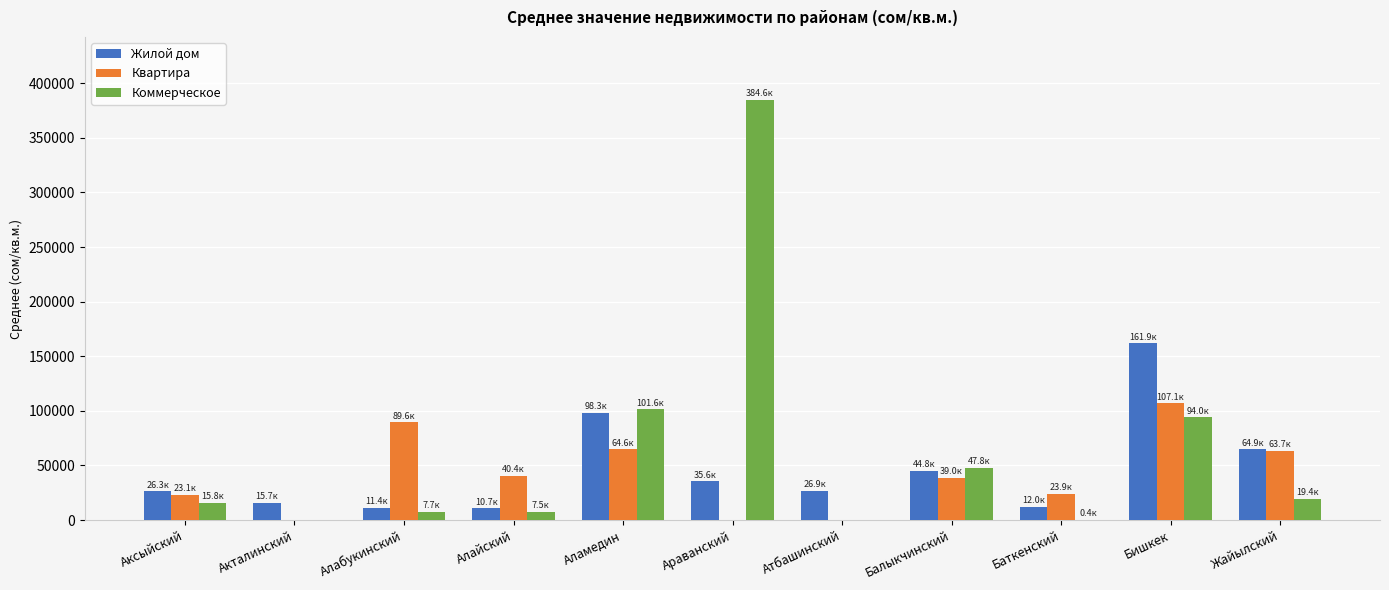

What is the sum of all Квартира values?

451401.0